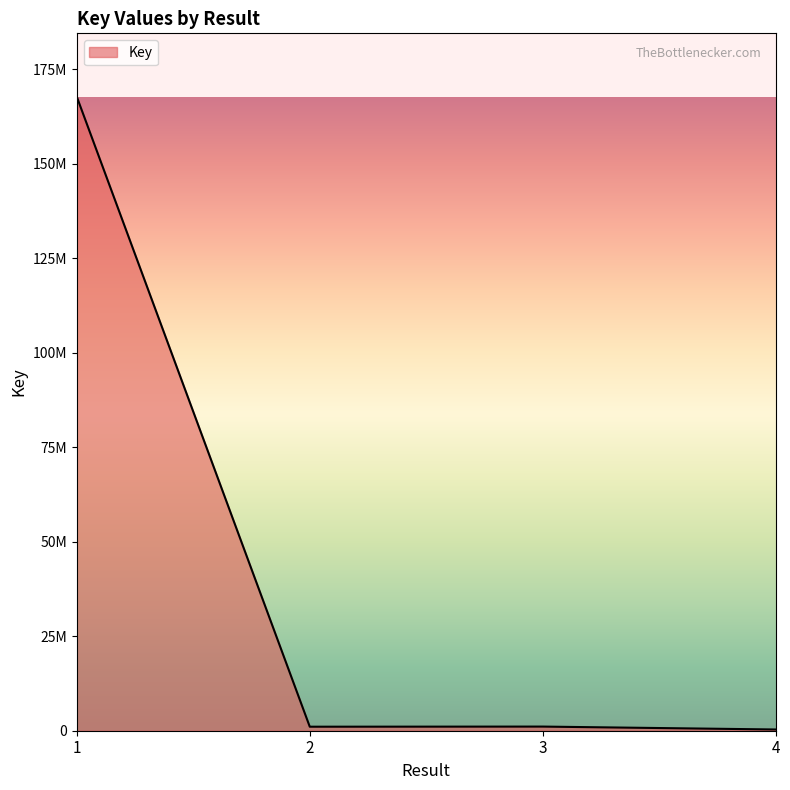

Reading right to left, extract all data points from this chart.

4=324485	3=1094406	2=1061709	1=167734022